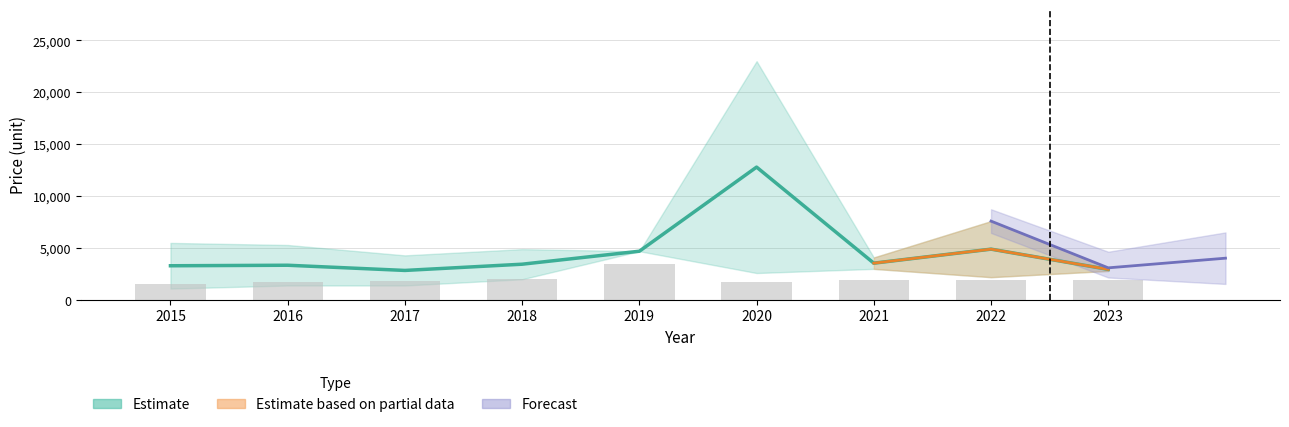

How many bars are there in total?

9